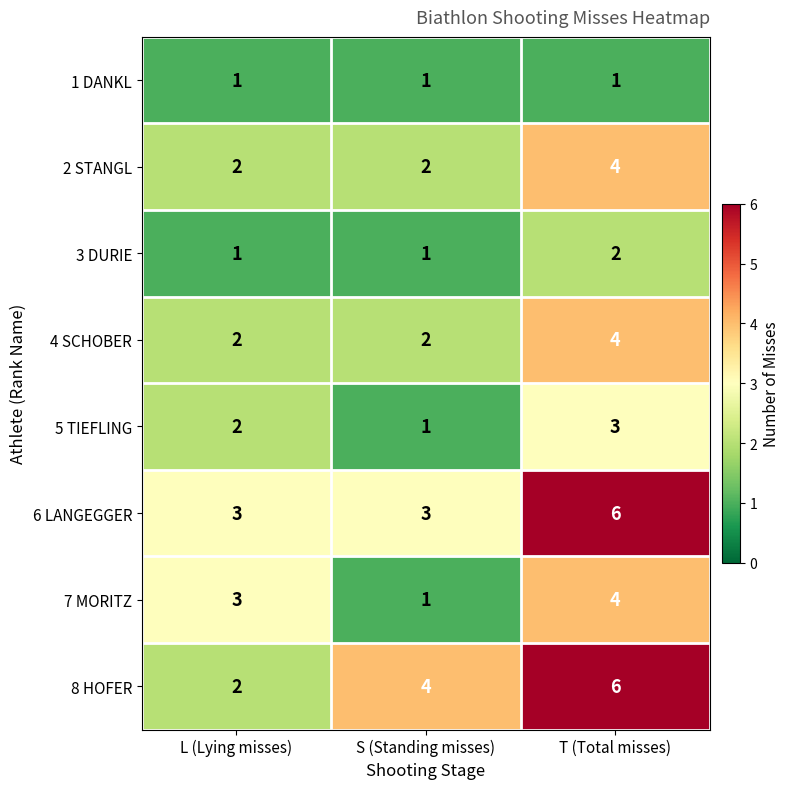

How many 5 TIEFLING values are between 1 and 3?

3